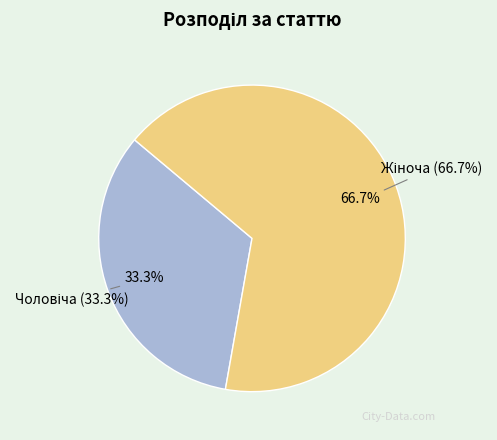

Which has a higher value, Чоловіча or Жіноча?

Жіноча